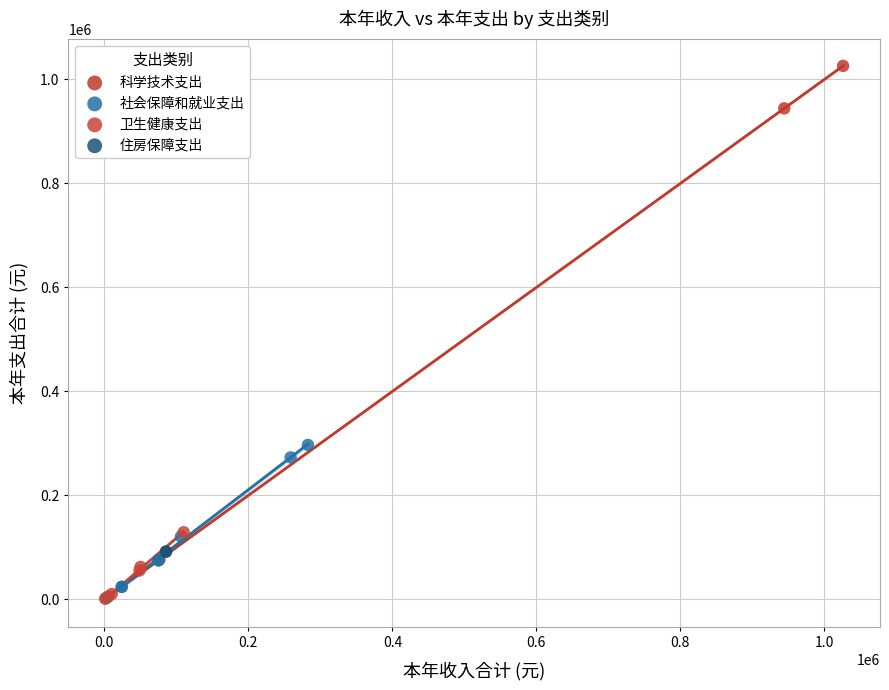

What are all the series names shown in the legend?

科学技术支出, 社会保障和就业支出, 卫生健康支出, 住房保障支出